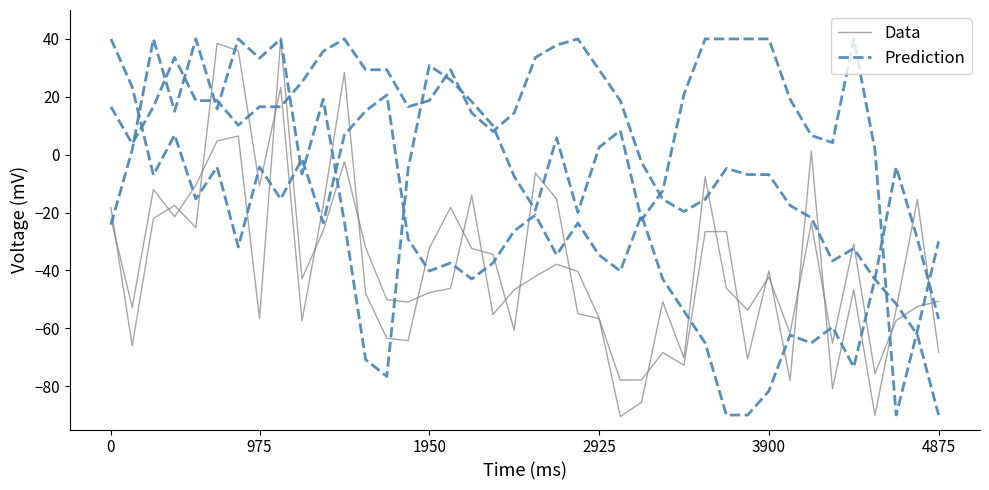

How many series are shown in this chart?

2